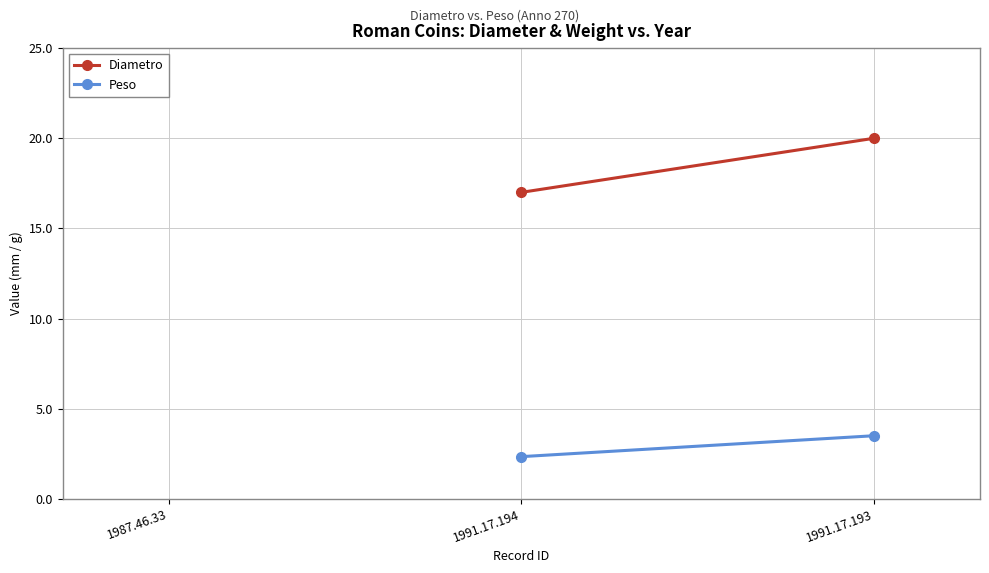

Rank the series by their maximum value, from lowest to highest.

Peso, Diametro